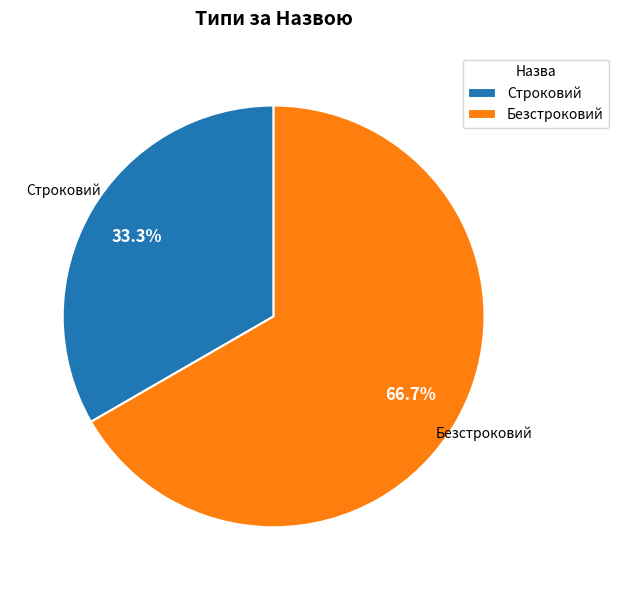

To the nearest percent, what percentage of the pie is Строковий?

33%